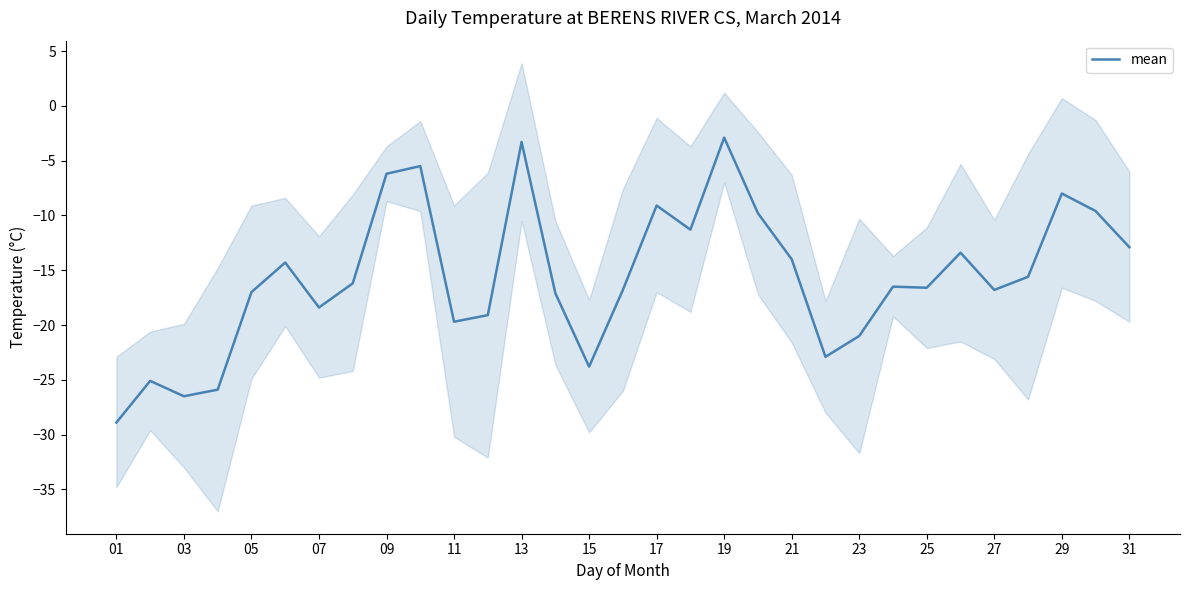

True or false: mean has a value of -2.9 at 19.

True